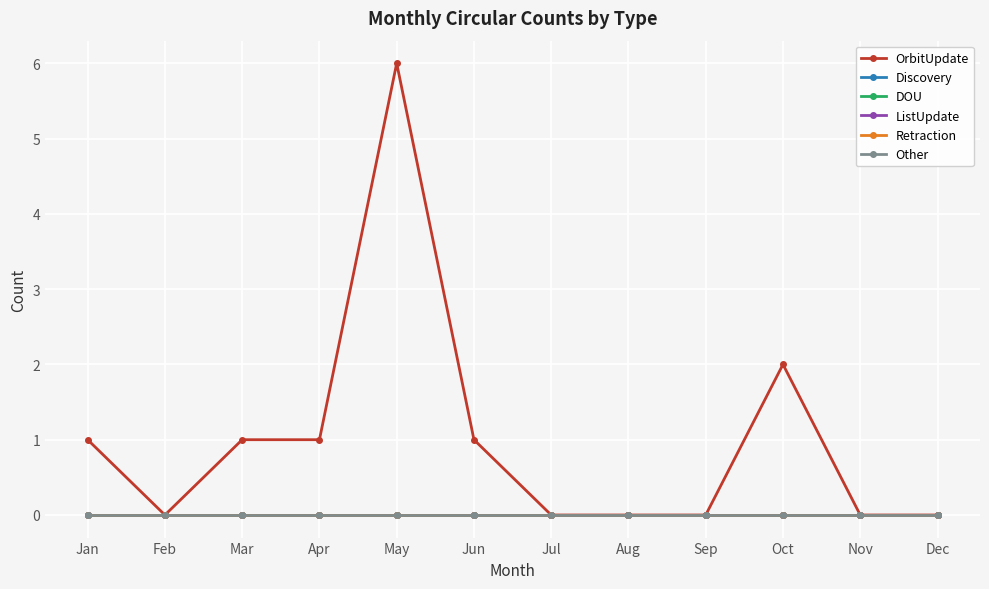

True or false: OrbitUpdate has a value of 2 at Oct.

True